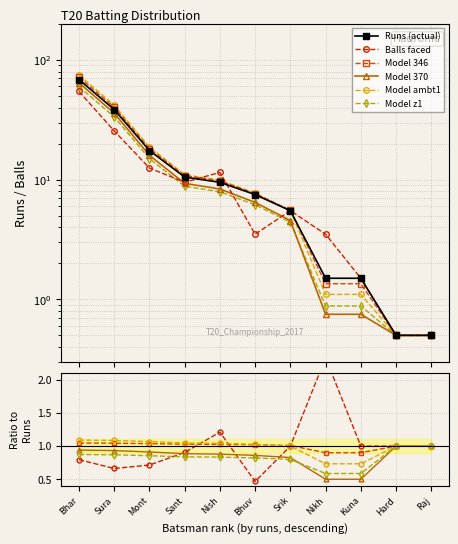

What position from the right is Srik?

5